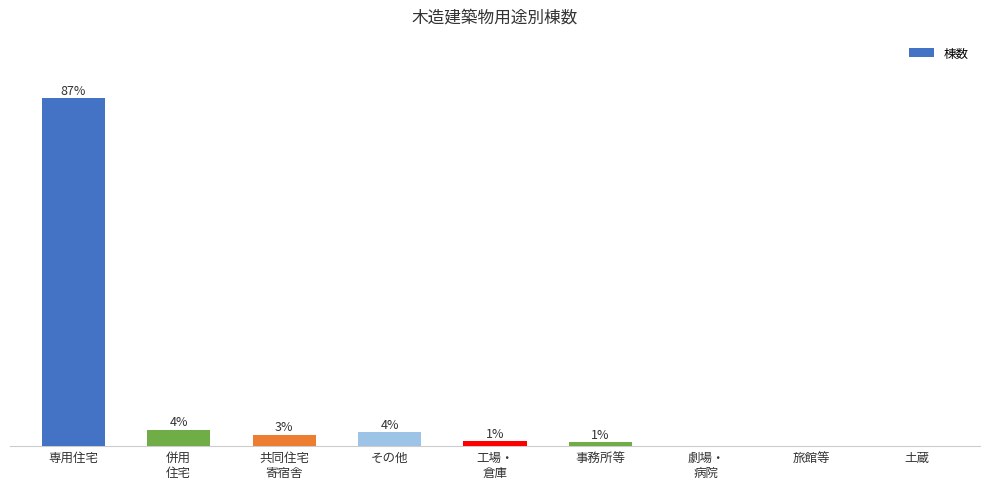

Are the bars horizontal?

No